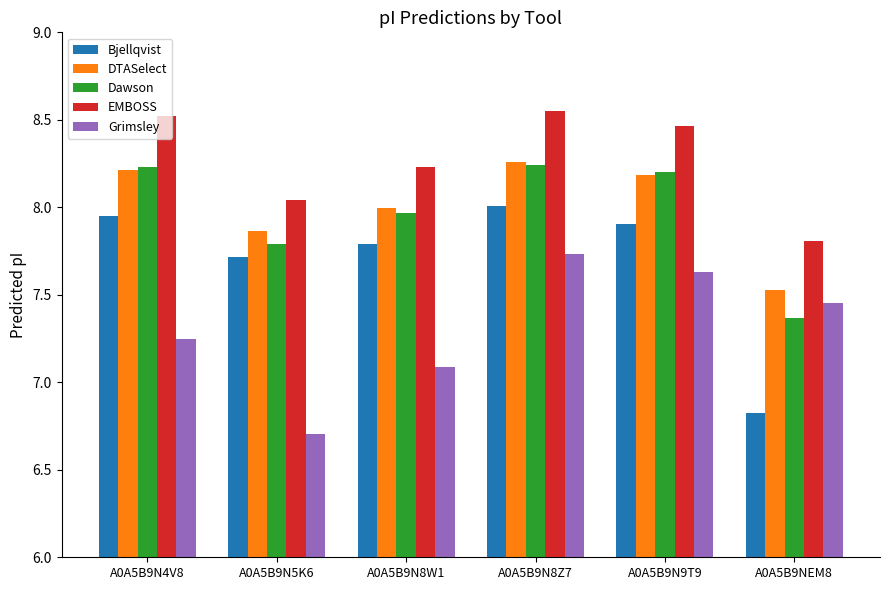

What are all the series names shown in the legend?

Bjellqvist, DTASelect, Dawson, EMBOSS, Grimsley